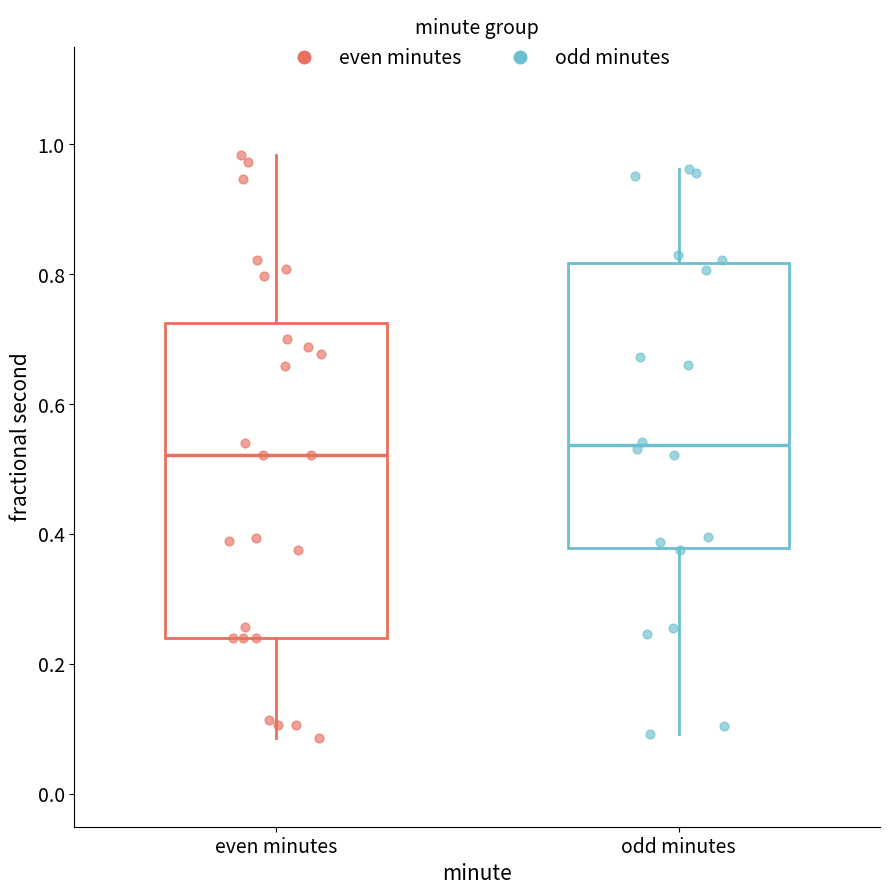

Where does the median line of the box for odd minutes sit on the y-axis? The values are not printed on the chart, so give them approximately, as read against the axis.

0.54